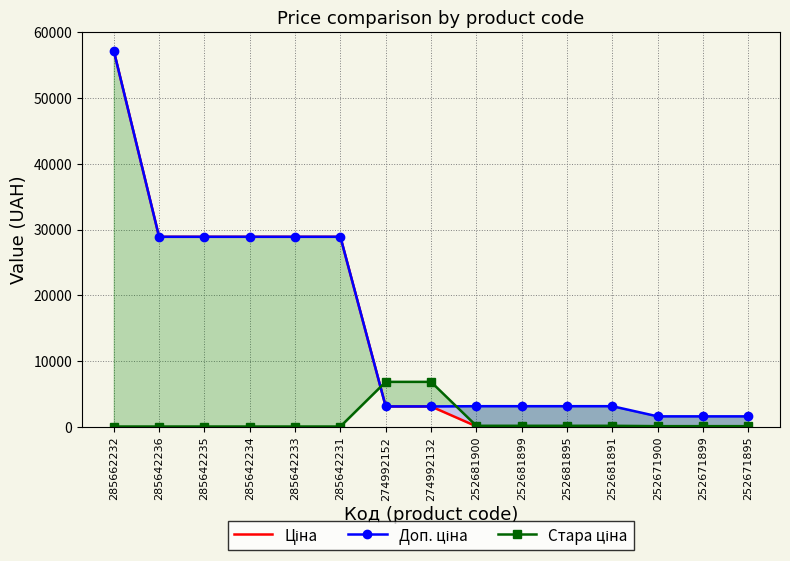

Reading right to left, transcribe all the data shown in this chart.

Ціна: 15.5	15.5	15.5	30.9	30.9	30.9	30.9	3059.7	3059.7	28890.3	28890.3	28890.3	28890.3	28890.3	57235.5
Доп. ціна: 1548.0	1548.0	1548.0	3095.0	3095.0	3095.0	3095.0	3060.0	3060.0	28890.3	28890.3	28890.3	28890.3	28890.3	57235.5
Стара ціна: 55.3	55.3	55.3	110.5	110.5	110.5	110.5	6799.2	6799.2	0.0	0.0	0.0	0.0	0.0	0.0